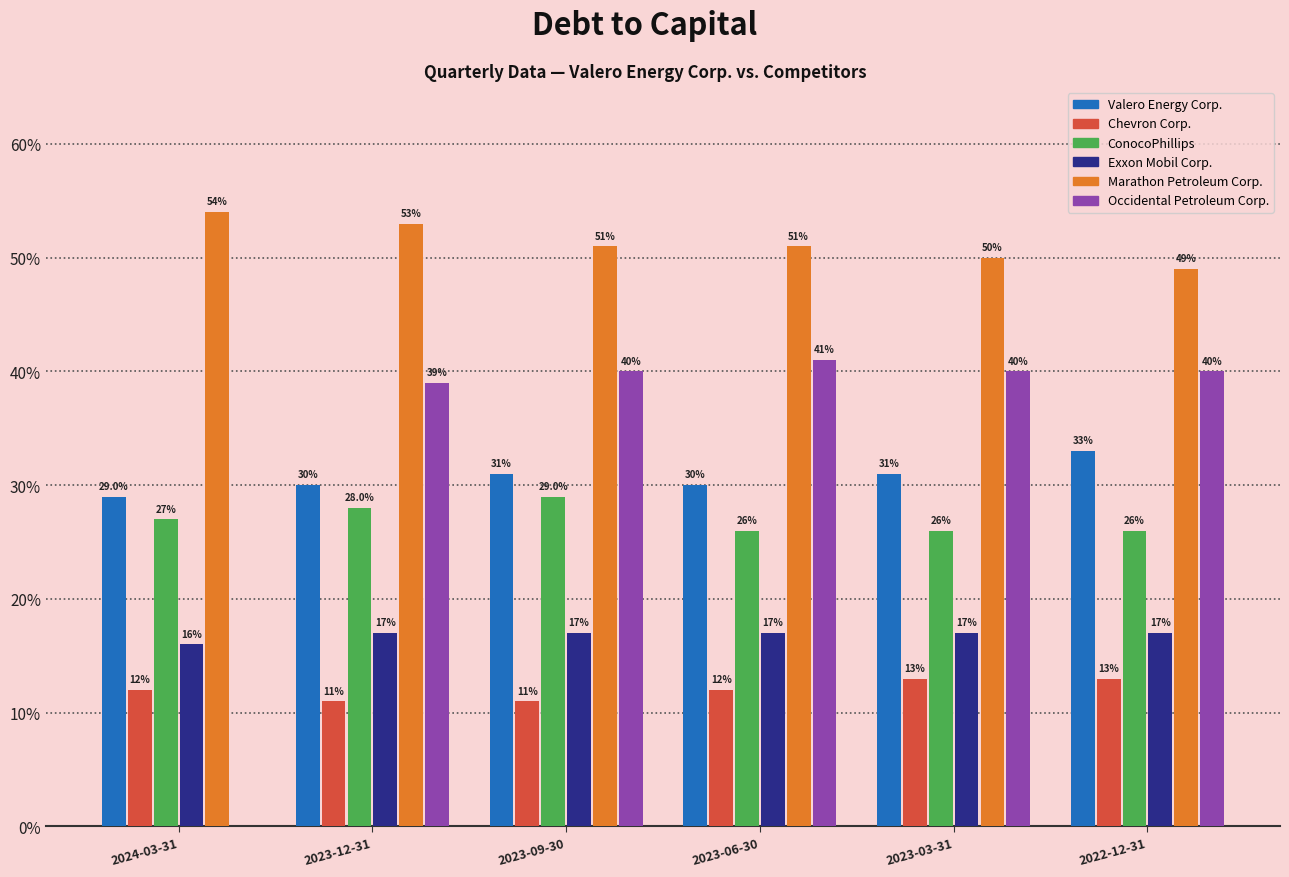

Are the bars grouped side by side (vs. stacked)?

Yes